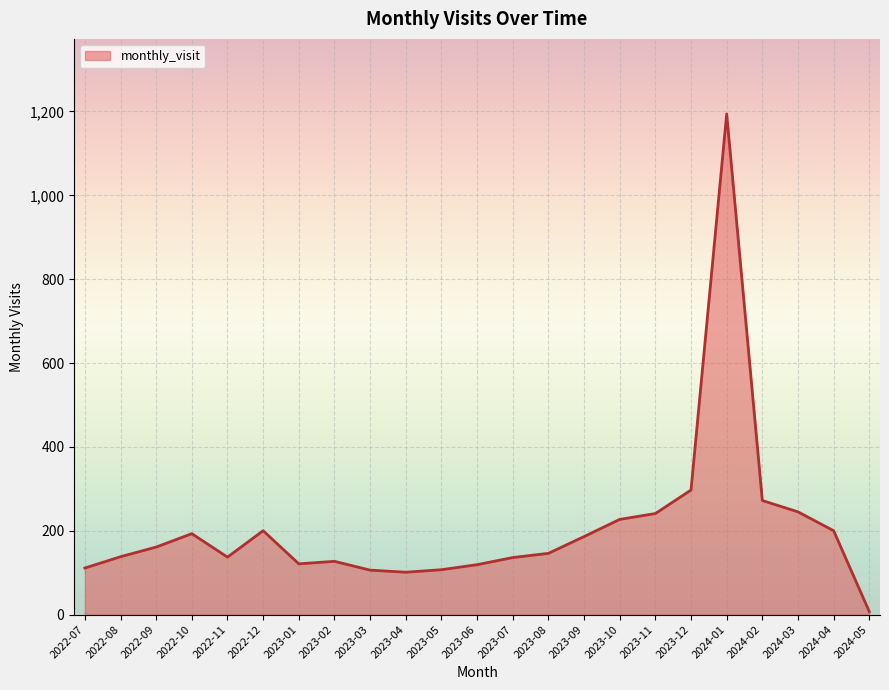

The value at 2023-03 is 106. True or false?

True